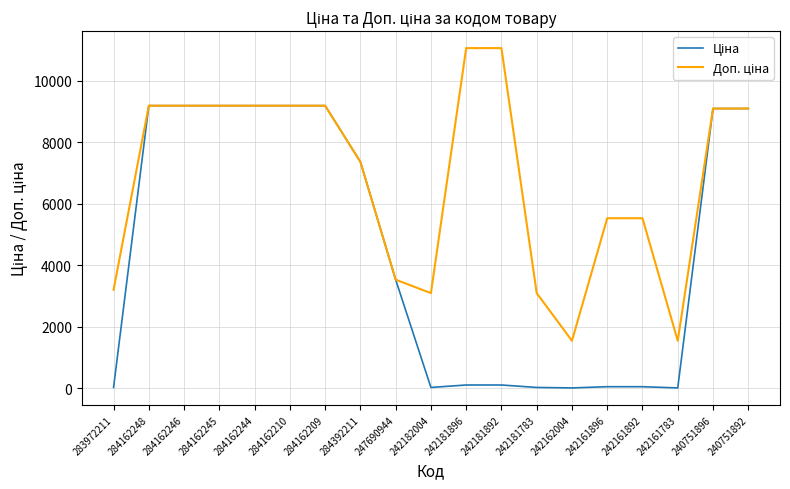

What is the greatest value displayed?

11055.0